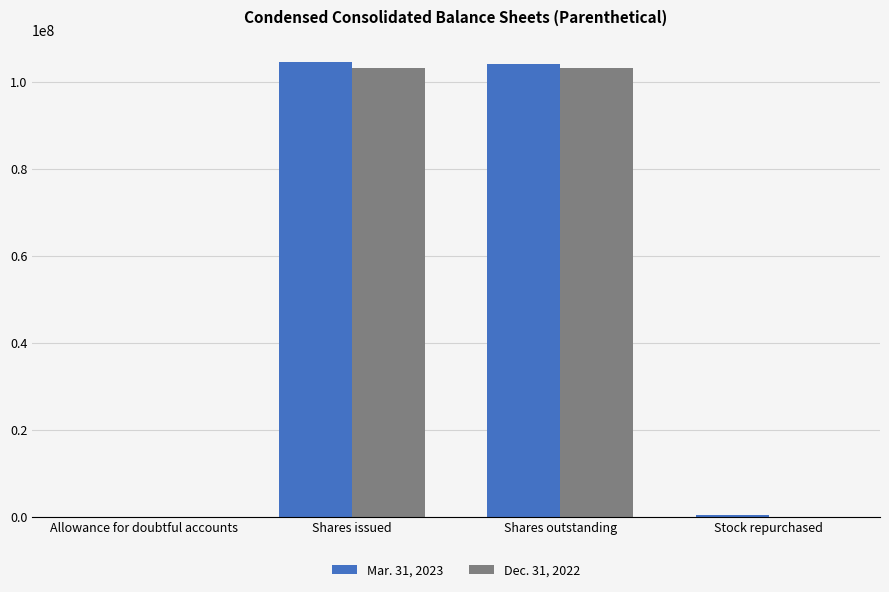

Is it true that Mar. 31, 2023 equals 62400594 at Shares outstanding?

False